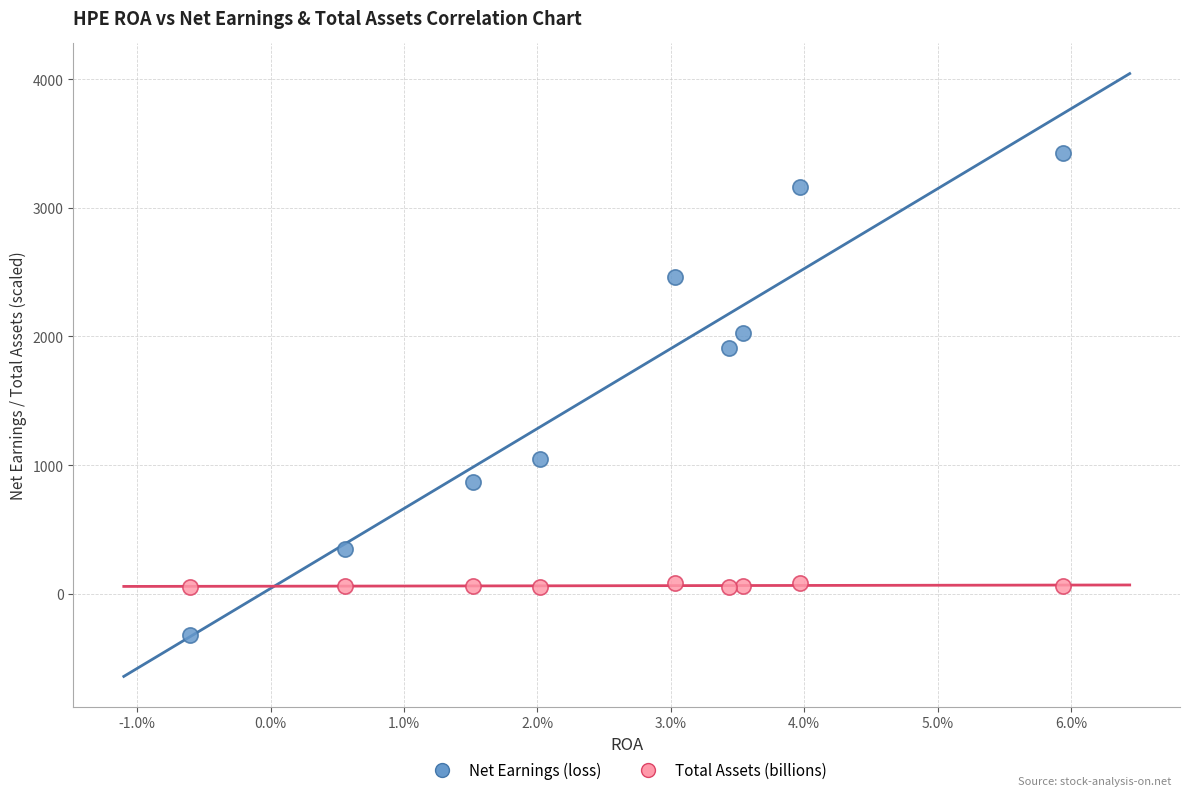

Across all data points, what is the range of Y values (max minus min)?

3749.0